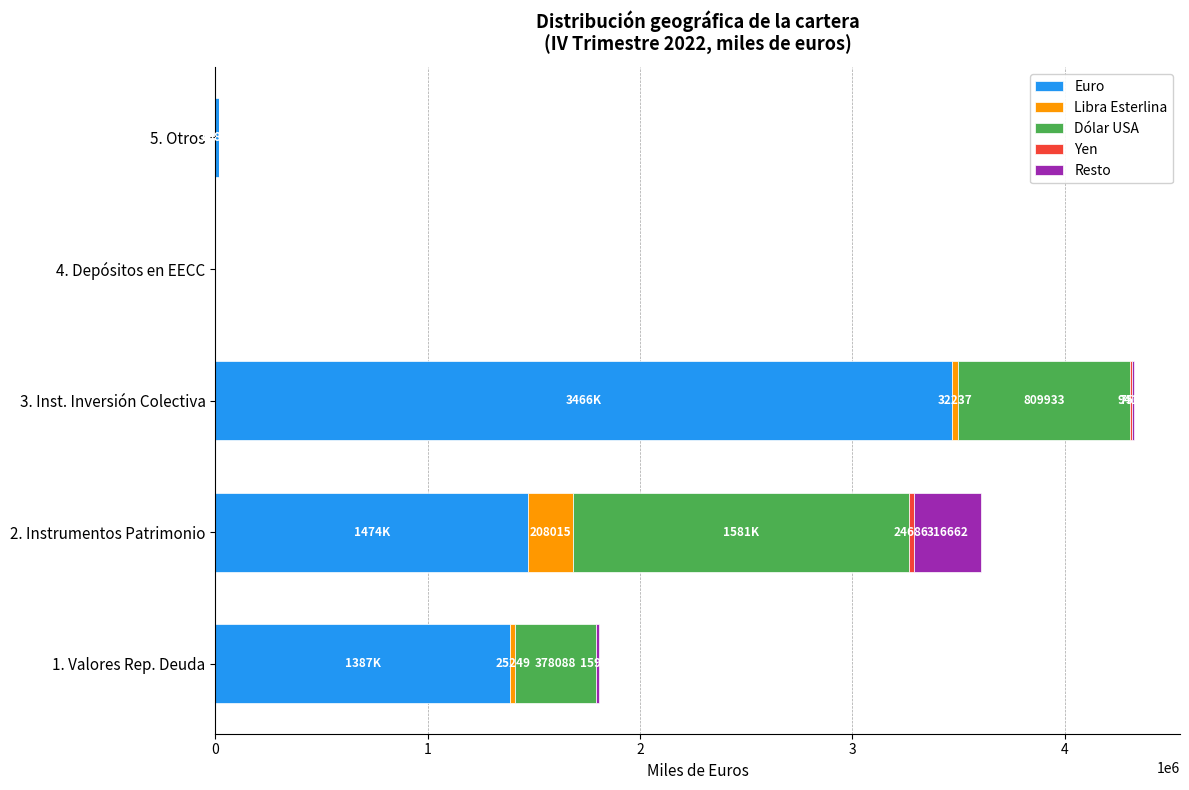

At which label does Euro reach its peak?

3. Inst. Inversión Colectiva